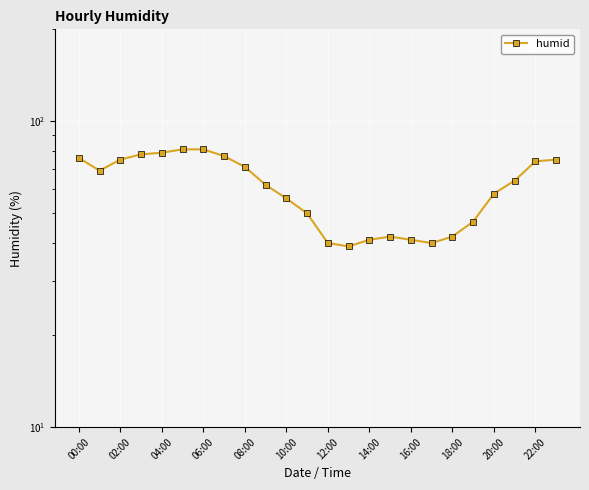

What is the difference between the maximum and minimum values?

42